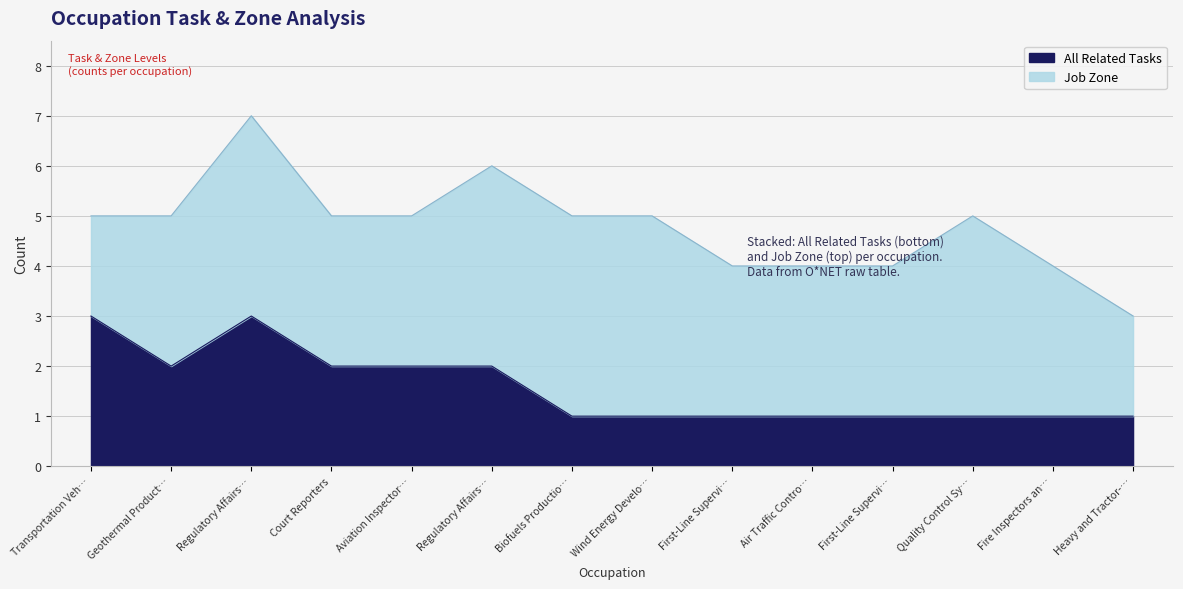

What is the difference between the maximum and minimum values?

2